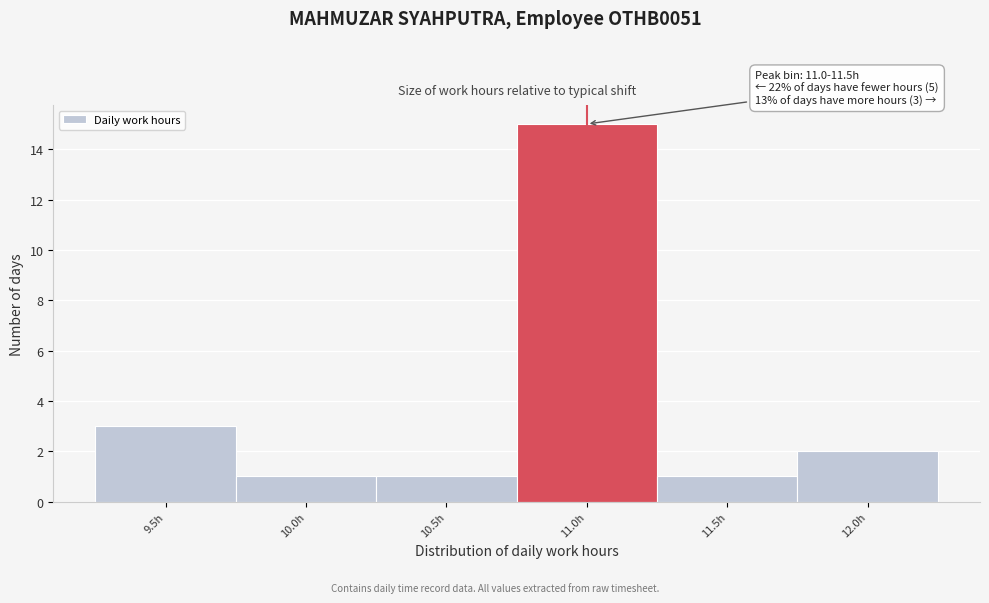

Reading left to right, what are all the values shown in this chart?

9.5h=3	10.0h=1	10.5h=1	11.0h=15	11.5h=1	12.0h=2